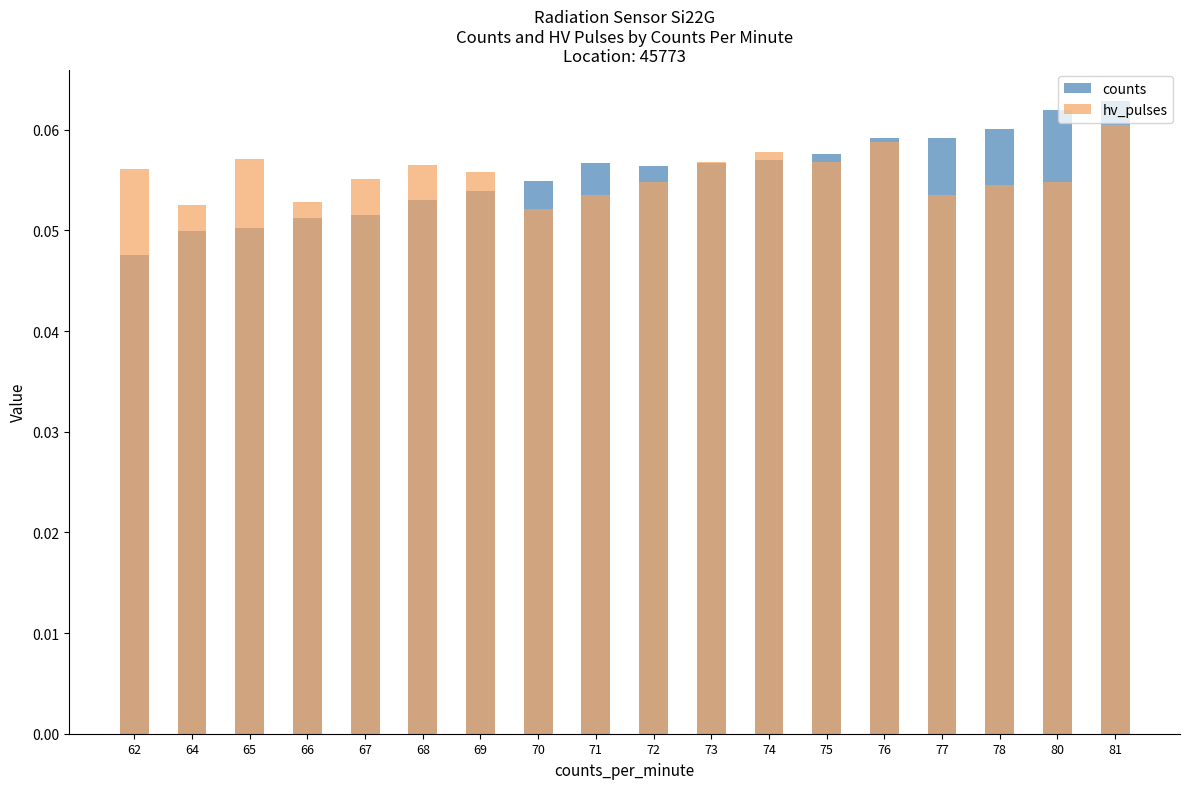

How many groups of bars are there?

18